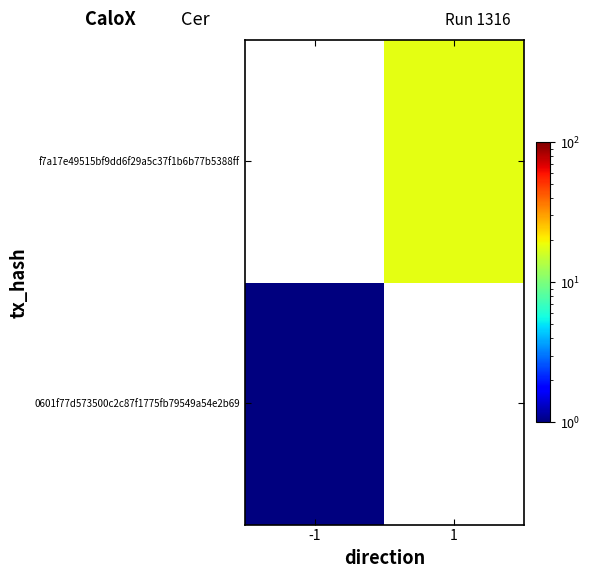

How many distinct data groups are displayed?

2